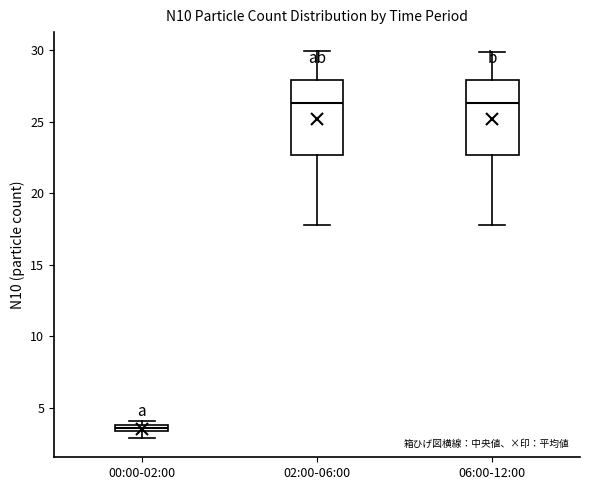

Where does the lower whisker of the box for 02:00-06:00 end on the y-axis? The values are not printed on the chart, so give them approximately, as read against the axis.

18.0